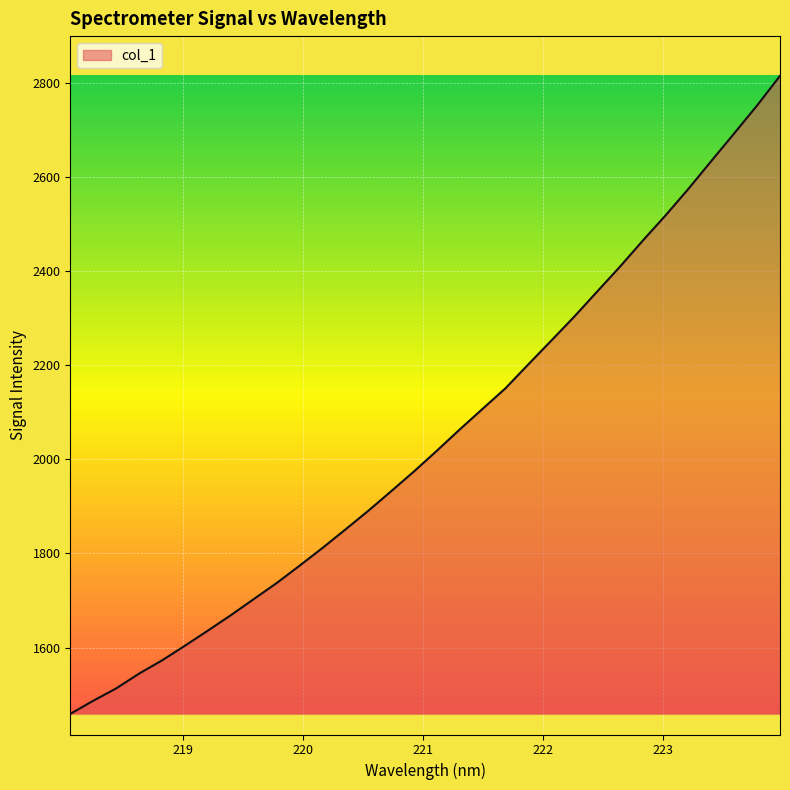

What is the greatest value displayed?

2814.4